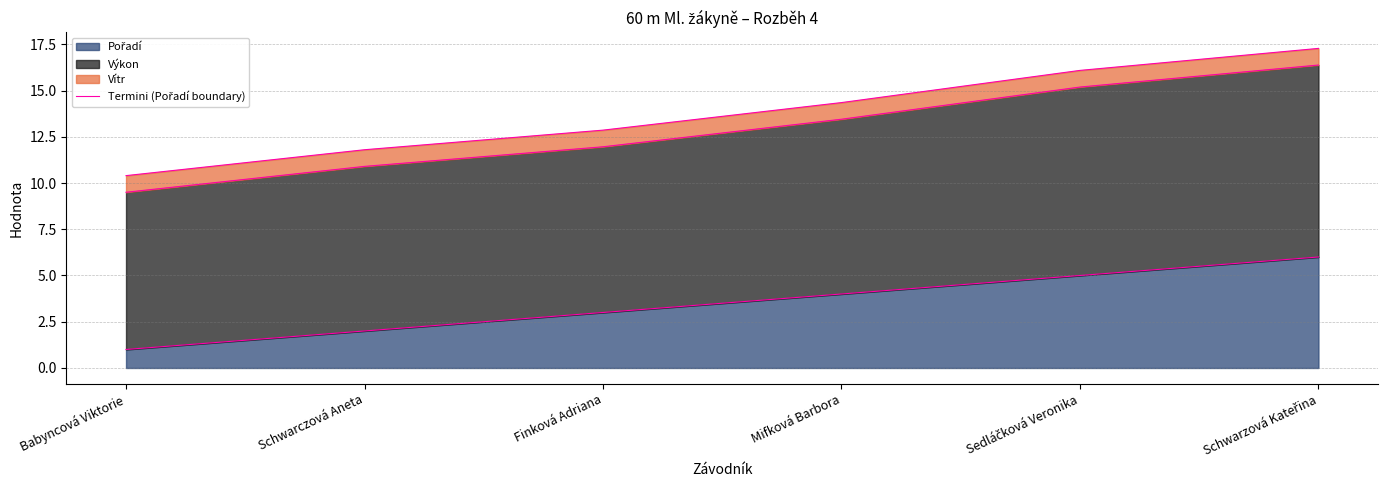

Where does the data first go above 4?

Sedláčková Veronika